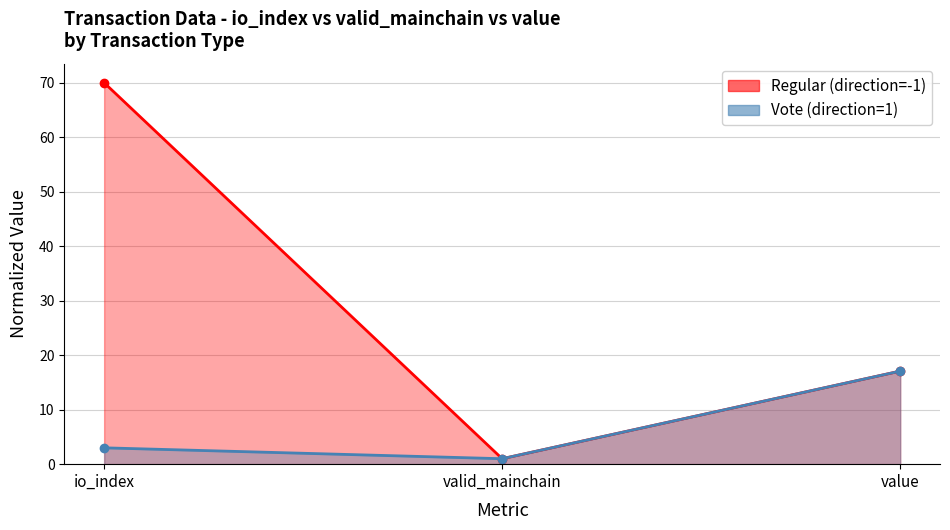

Reading left to right, what are all the values shown in this chart?

Regular (direction=-1): io_index=70.0	valid_mainchain=1.0	value=17.1
Vote (direction=1): io_index=3.0	valid_mainchain=1.0	value=17.1